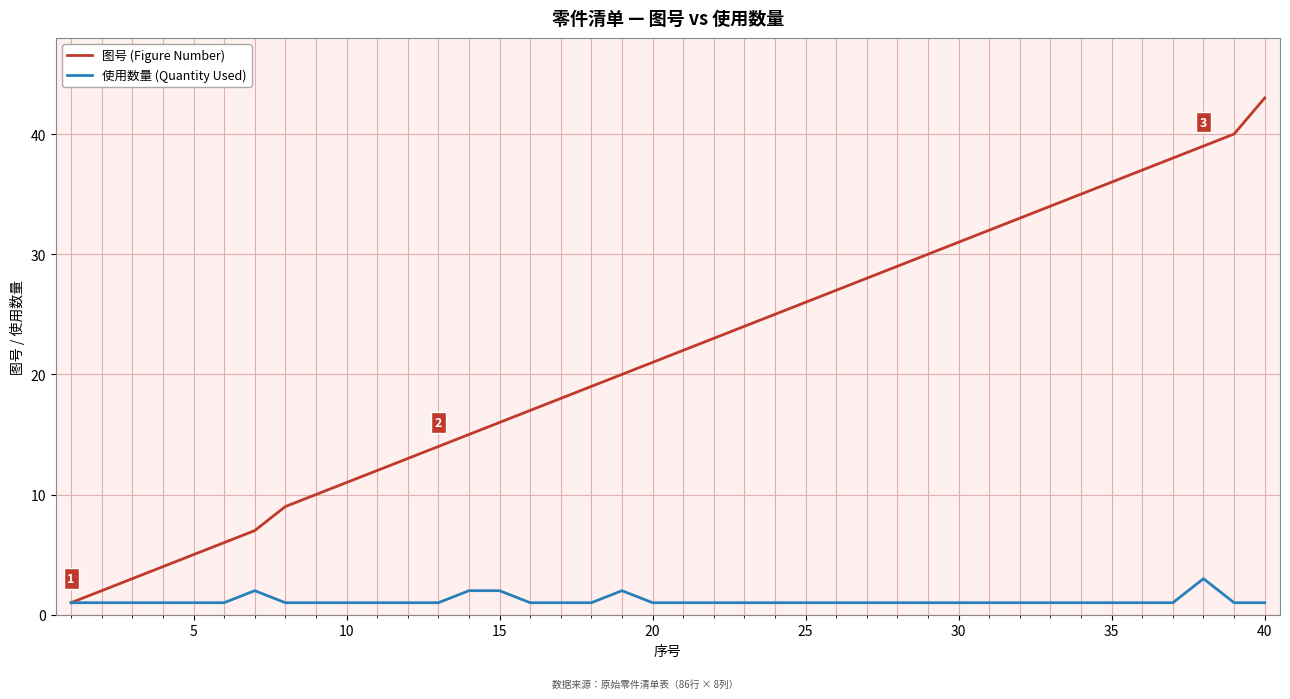

Rank the series by their maximum value, from highest to lowest.

图号 (Figure Number), 使用数量 (Quantity Used)